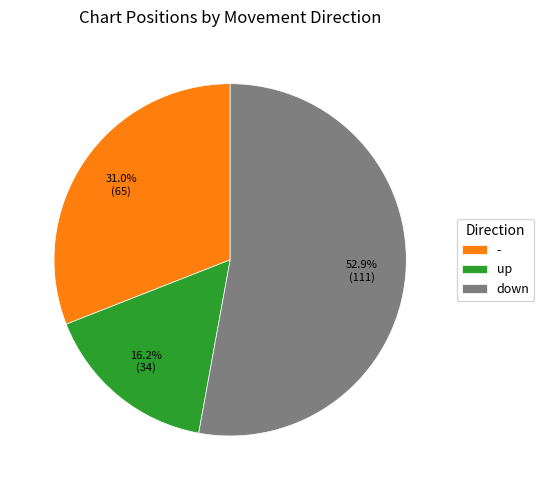

To the nearest percent, what portion does down represent?

53%